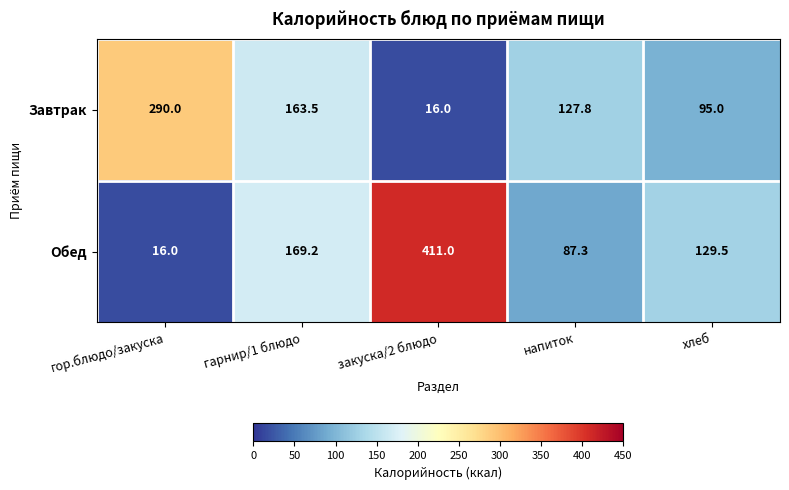

Between гор.блюдо/закуска and закуска/2 блюдо, which series saw the biggest shift?

Обед